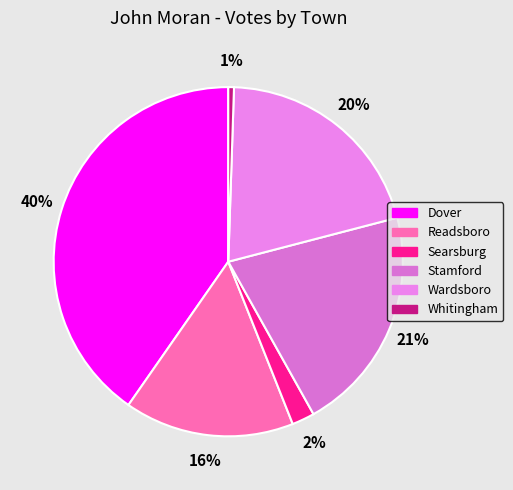

The Stamford slice represents 7% of the pie. True or false?

False